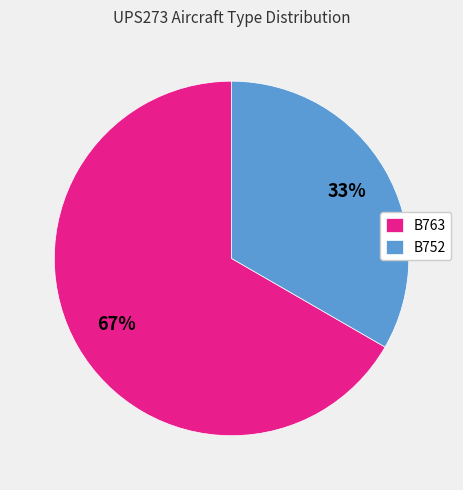

Rank the categories by value from lowest to highest.

B752, B763